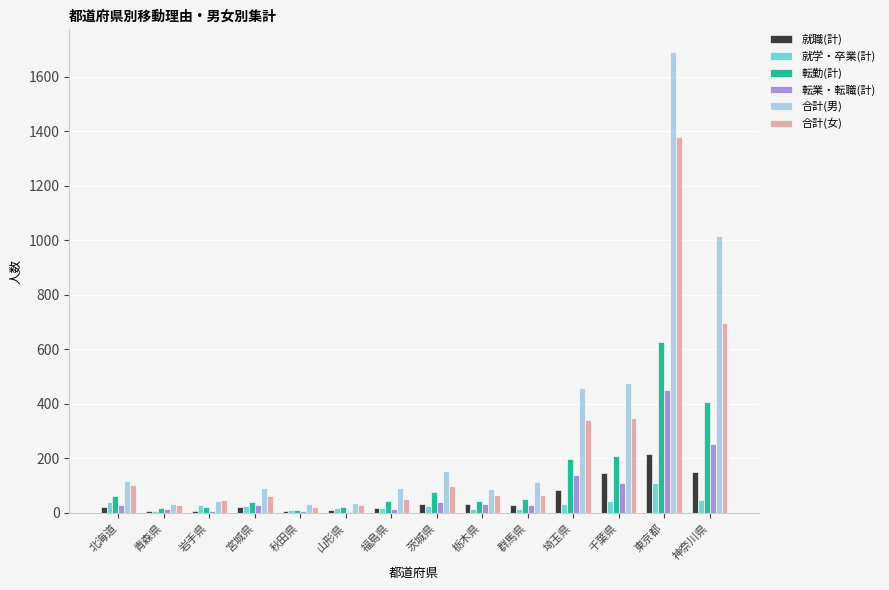

What is the highest value of the 転勤(計) series?

625